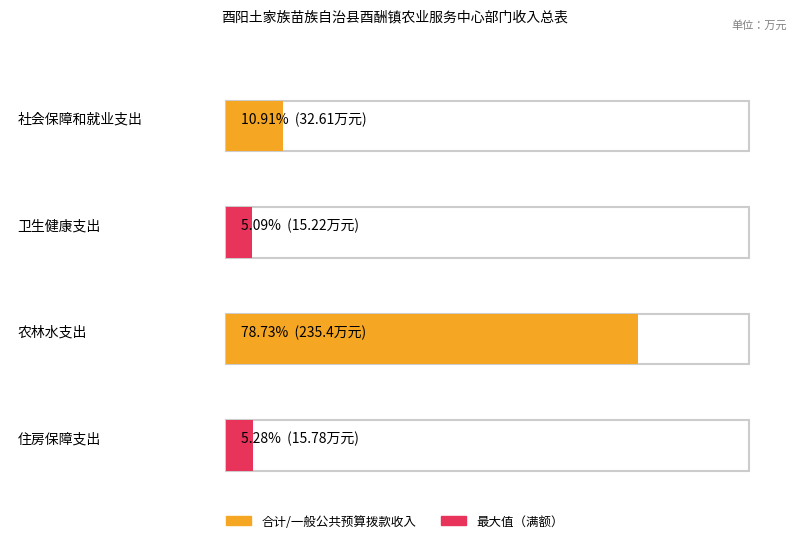

The value of 一般公共预算拨款收入 at 社会保障和就业支出 is 10.3. True or false?

False